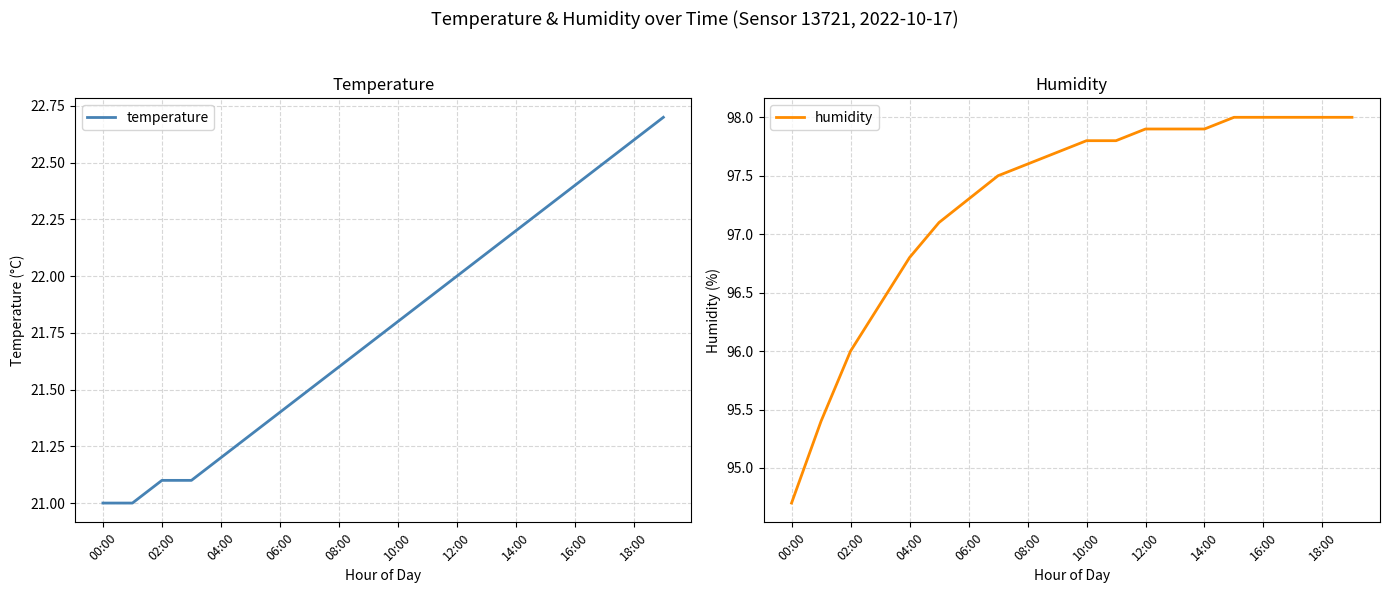

What are all the series names shown in the legend?

temperature, humidity